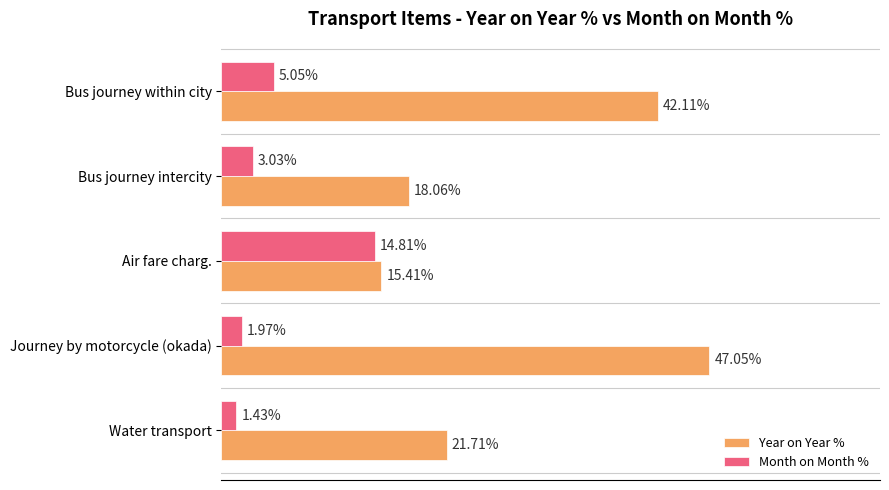

Rank the categories by Year on Year % value from lowest to highest.

Air fare charg., Bus journey intercity, Water transport, Bus journey within city, Journey by motorcycle (okada)